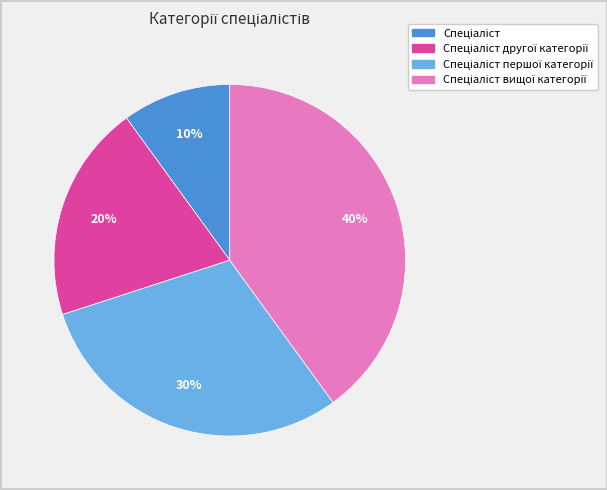

Is there a majority slice in this chart?

No